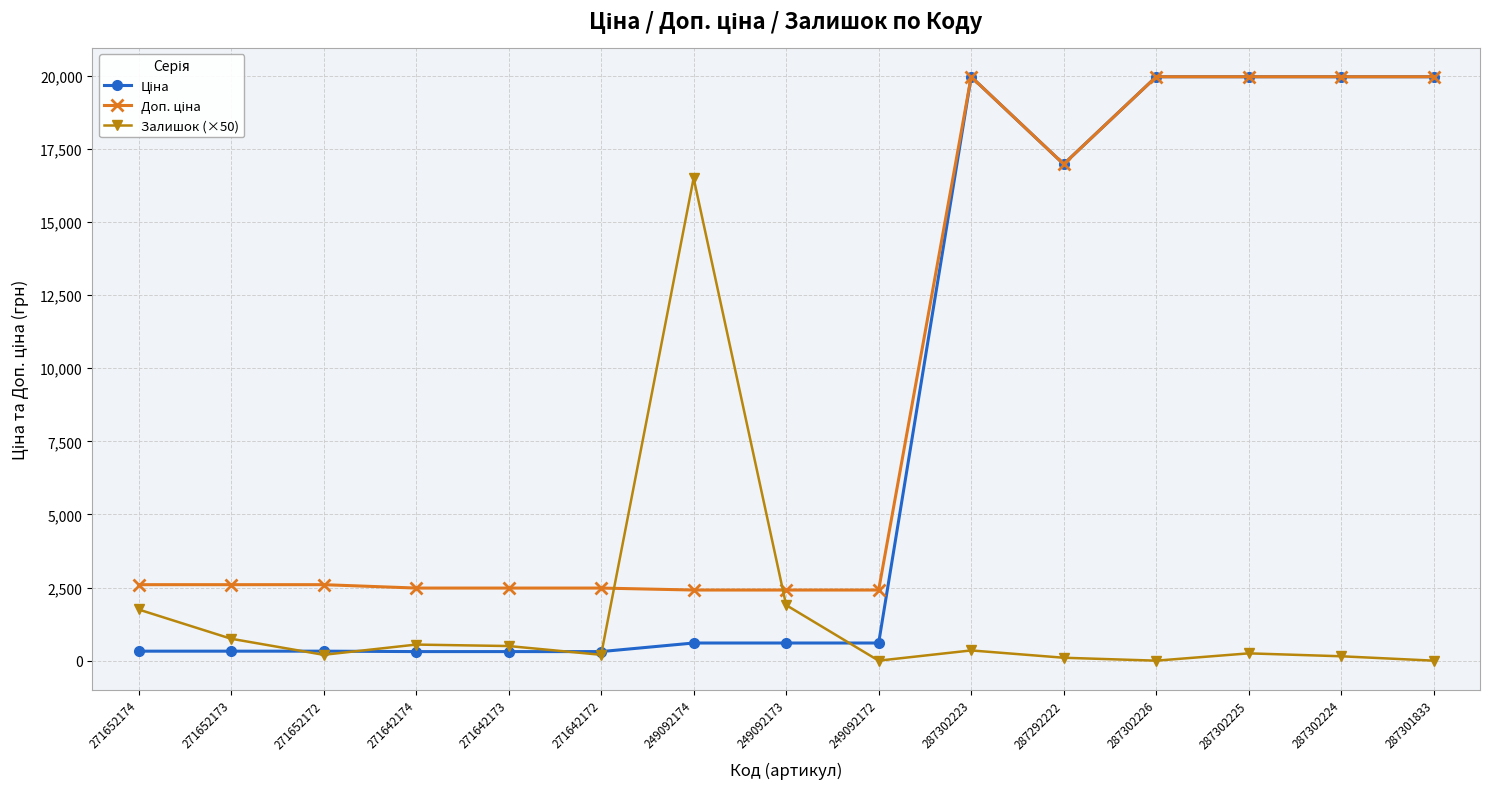

Count the number of data series in this chart.

3